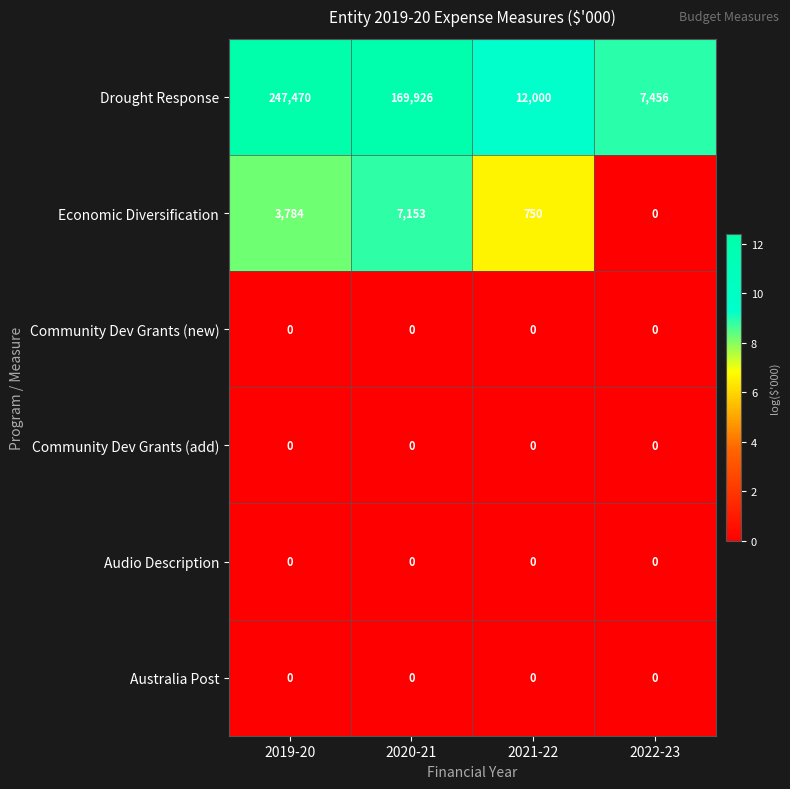

Count the Economic Diversification values in the range 750 to 7153.

3